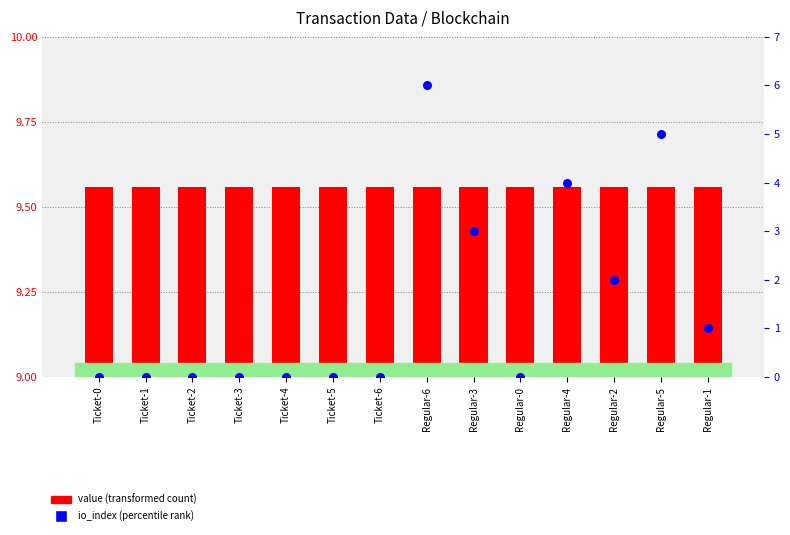

At how many categories does at least one series exceed 4?

14